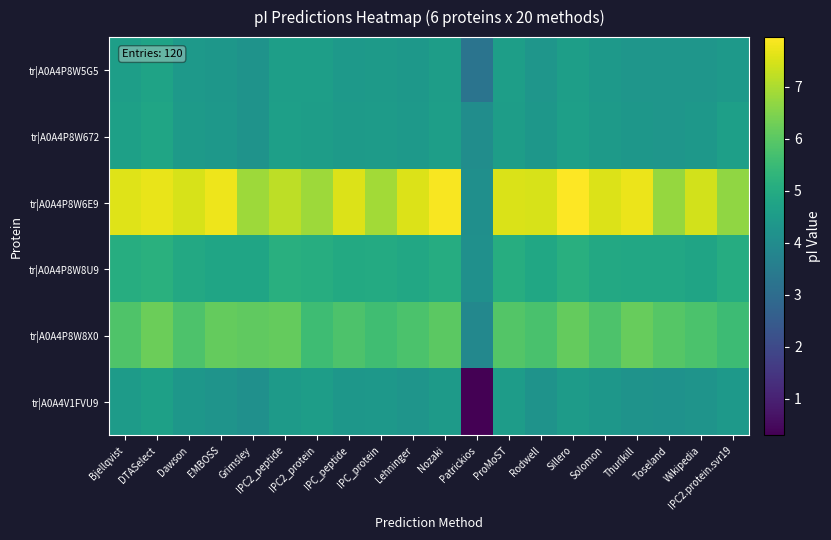

Reading left to right, list all the values displayed in this chart.

tr|A0A4P8W5G5: Bjellqvist=4.6	DTASelect=4.7	Dawson=4.4	EMBOSS=4.4	Grimsley=4.2	IPC2_peptide=4.6	IPC2_protein=4.6	IPC_peptide=4.4	IPC_protein=4.5	Lehninger=4.4	Nozaki=4.6	Patrickios=3.2	ProMoST=4.6	Rodwell=4.3	Sillero=4.6	Solomon=4.4	Thurlkill=4.3	Toseland=4.3	Wikipedia=4.3	IPC2.protein.svr19=4.4
tr|A0A4P8W672: Bjellqvist=4.6	DTASelect=4.8	Dawson=4.5	EMBOSS=4.4	Grimsley=4.2	IPC2_peptide=4.6	IPC2_protein=4.6	IPC_peptide=4.5	IPC_protein=4.5	Lehninger=4.4	Nozaki=4.6	Patrickios=4.0	ProMoST=4.6	Rodwell=4.3	Sillero=4.6	Solomon=4.5	Thurlkill=4.3	Toseland=4.3	Wikipedia=4.4	IPC2.protein.svr19=4.6
tr|A0A4P8W6E9: Bjellqvist=7.6	DTASelect=7.7	Dawson=7.5	EMBOSS=7.8	Grimsley=6.8	IPC2_peptide=7.2	IPC2_protein=6.8	IPC_peptide=7.5	IPC_protein=6.9	Lehninger=7.6	Nozaki=7.9	Patrickios=4.1	ProMoST=7.5	Rodwell=7.5	Sillero=8.0	Solomon=7.5	Thurlkill=7.7	Toseland=6.8	Wikipedia=7.4	IPC2.protein.svr19=6.7
tr|A0A4P8W8U9: Bjellqvist=5.1	DTASelect=5.1	Dawson=4.9	EMBOSS=4.8	Grimsley=4.8	IPC2_peptide=5.1	IPC2_protein=5.1	IPC_peptide=4.9	IPC_protein=5.0	Lehninger=4.9	Nozaki=5.0	Patrickios=4.1	ProMoST=5.1	Rodwell=4.9	Sillero=5.1	Solomon=4.9	Thurlkill=4.9	Toseland=4.9	Wikipedia=4.8	IPC2.protein.svr19=5.0
tr|A0A4P8W8X0: Bjellqvist=5.8	DTASelect=6.2	Dawson=5.8	EMBOSS=6.1	Grimsley=6.1	IPC2_peptide=6.1	IPC2_protein=5.6	IPC_peptide=5.8	IPC_protein=5.6	Lehninger=5.8	Nozaki=6.0	Patrickios=3.9	ProMoST=5.9	Rodwell=5.8	Sillero=6.1	Solomon=5.8	Thurlkill=6.2	Toseland=5.9	Wikipedia=5.8	IPC2.protein.svr19=5.5
tr|A0A4V1FVU9: Bjellqvist=4.5	DTASelect=4.6	Dawson=4.4	EMBOSS=4.3	Grimsley=4.1	IPC2_peptide=4.5	IPC2_protein=4.6	IPC_peptide=4.3	IPC_protein=4.4	Lehninger=4.3	Nozaki=4.5	Patrickios=0.3	ProMoST=4.5	Rodwell=4.2	Sillero=4.5	Solomon=4.3	Thurlkill=4.2	Toseland=4.2	Wikipedia=4.3	IPC2.protein.svr19=4.4